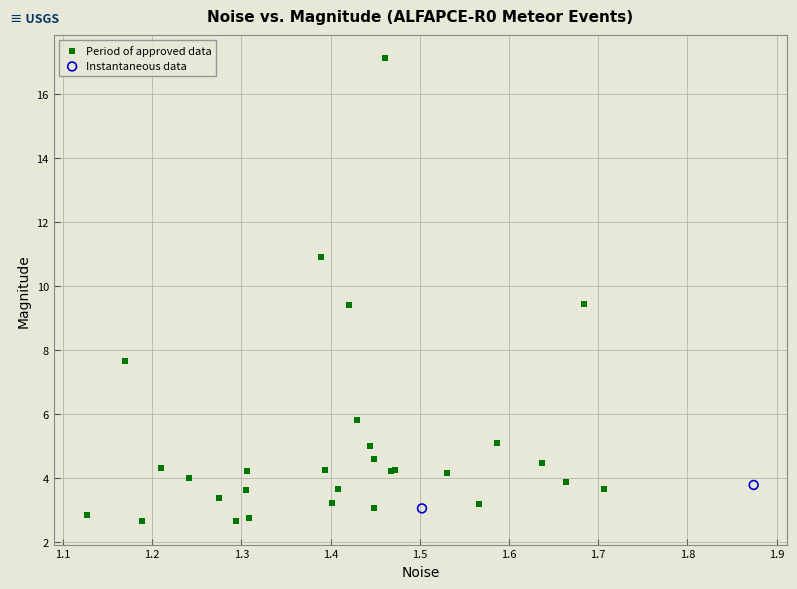

What are all the series names shown in the legend?

Period of approved data, Instantaneous data